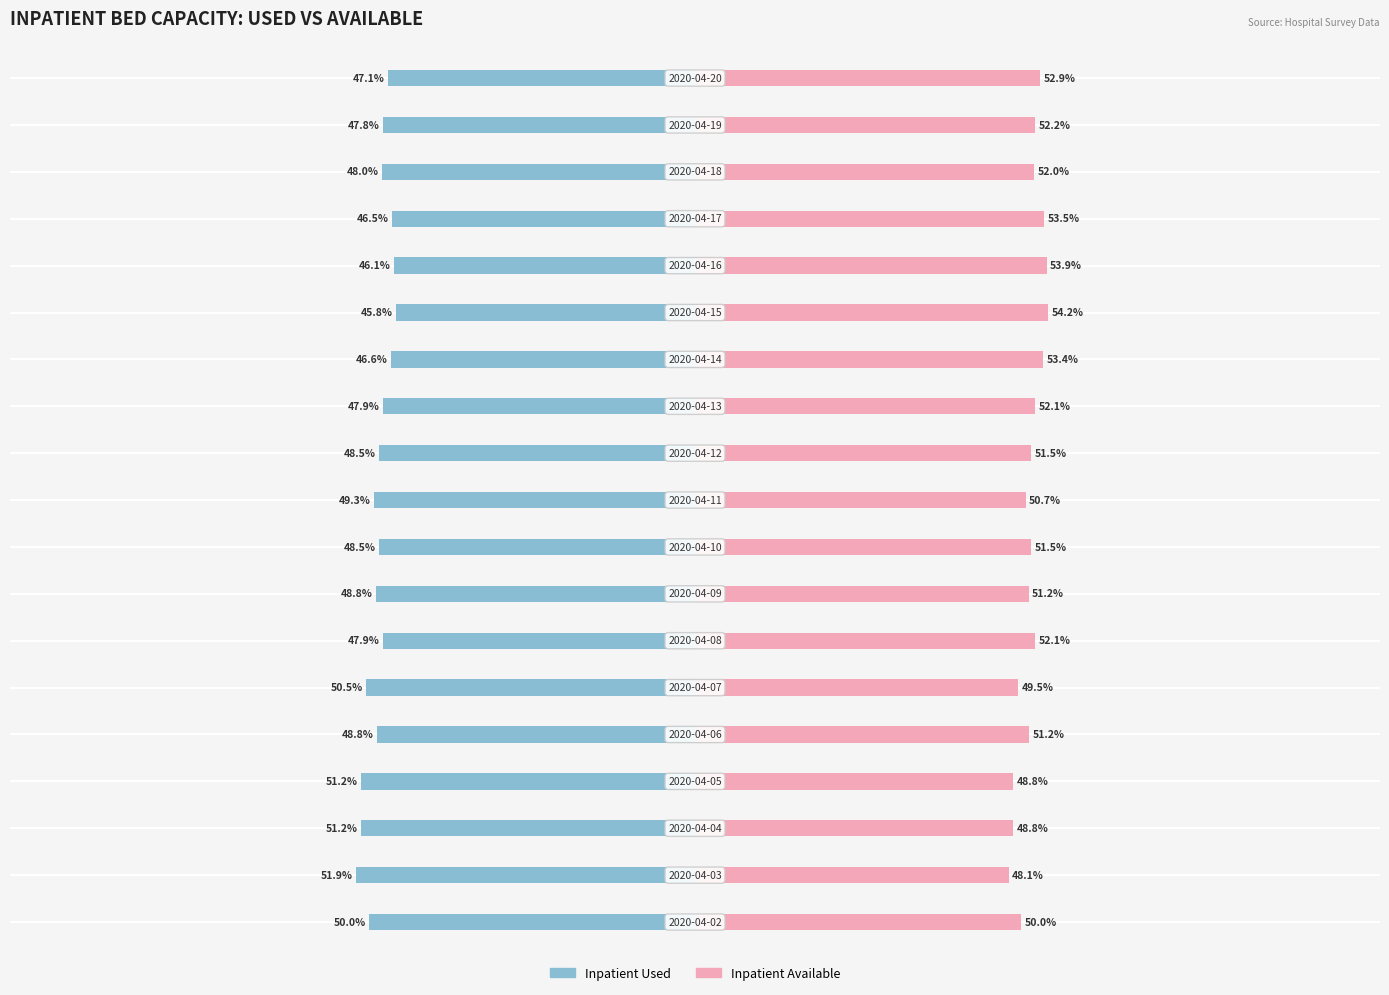

Reading left to right, what are all the values shown in this chart?

Inpatient Used: -50.0	-51.9	-51.2	-51.2	-48.8	-50.5	-47.9	-48.8	-48.5	-49.3	-48.5	-47.9	-46.6	-45.8	-46.1	-46.5	-48.0	-47.8	-47.1
Inpatient Available: 50.0	48.1	48.8	48.8	51.2	49.5	52.1	51.2	51.5	50.7	51.5	52.1	53.4	54.2	53.9	53.5	52.0	52.2	52.9